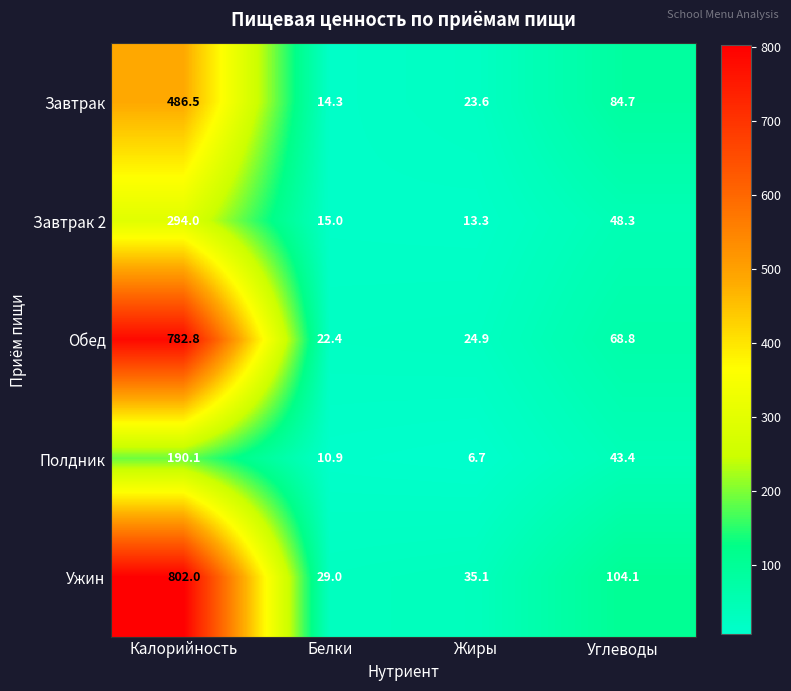

Which label corresponds to the smallest value in the chart?

Жиры